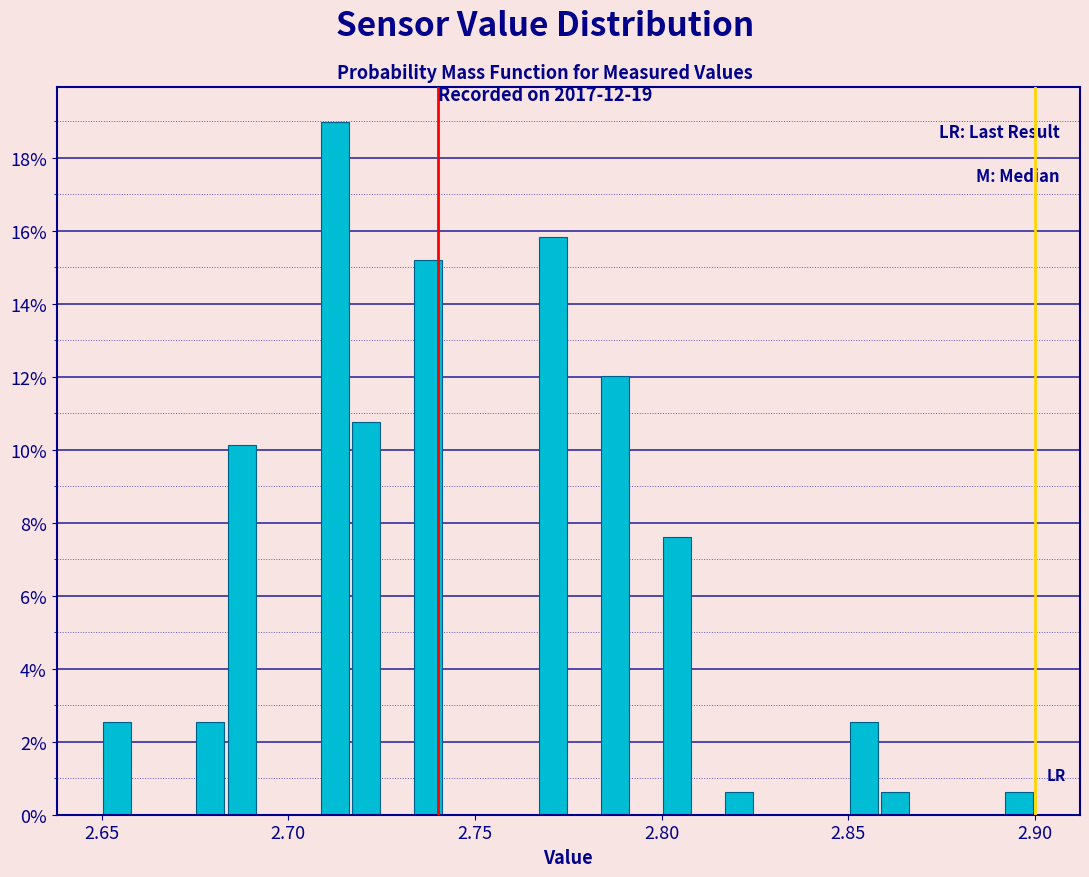

Read against the x-axis, roughly where is the centre of the tallest bar?

2.715